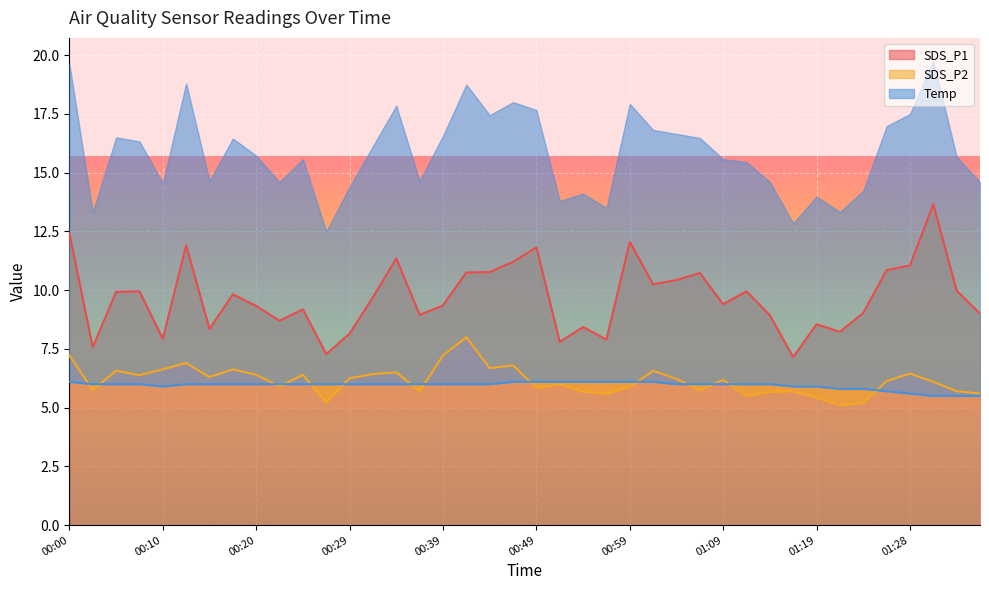

Reading left to right, extract all data points from this chart.

SDS_P1: 12.4	7.6	9.9	9.9	7.9	11.9	8.3	9.8	9.3	8.7	9.2	7.3	8.2	9.7	11.3	8.9	9.3	10.8	10.8	11.2	11.8	7.8	8.4	7.9	12.1	10.2	10.4	10.7	9.4	9.9	8.9	7.2	8.6	8.2	9.0	10.8	11.1	13.7	10.0	9.0
SDS_P2: 7.2	5.8	6.6	6.4	6.6	6.9	6.3	6.6	6.4	5.9	6.4	5.2	6.2	6.4	6.5	5.7	7.2	8.0	6.7	6.8	5.8	6.0	5.7	5.6	5.9	6.6	6.2	5.8	6.2	5.5	5.7	5.7	5.4	5.1	5.2	6.1	6.5	6.1	5.7	5.6
Temp: 6.1	6.0	6.0	6.0	5.9	6.0	6.0	6.0	6.0	6.0	6.0	6.0	6.0	6.0	6.0	6.0	6.0	6.0	6.0	6.1	6.1	6.1	6.1	6.1	6.1	6.1	6.0	6.0	6.0	6.0	6.0	5.9	5.9	5.8	5.8	5.7	5.6	5.5	5.5	5.5